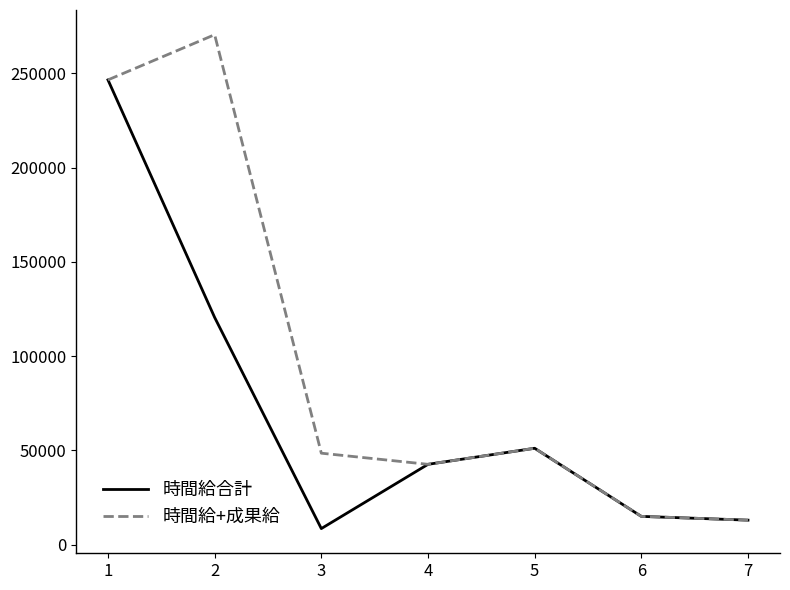

What is the difference between the highest and lowest values at 3?

40000.0